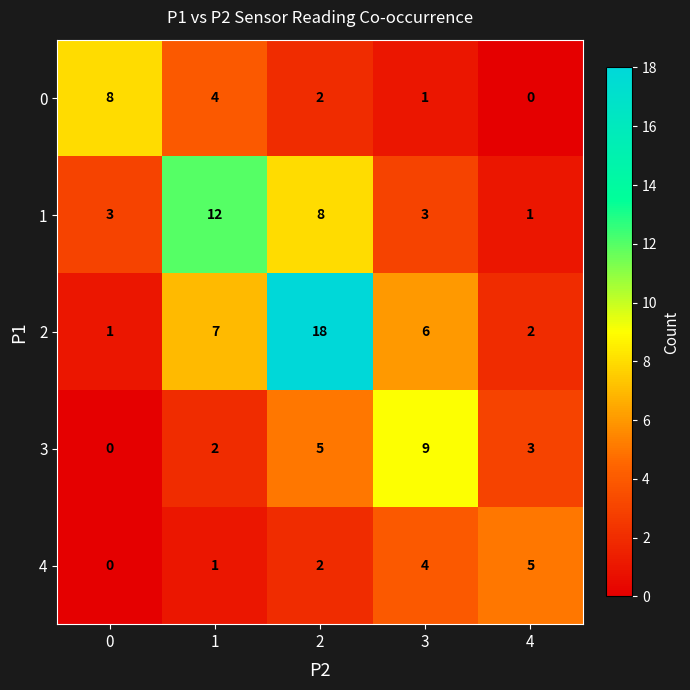

List the series in order of their peak value, lowest first.

4, 0, 3, 1, 2